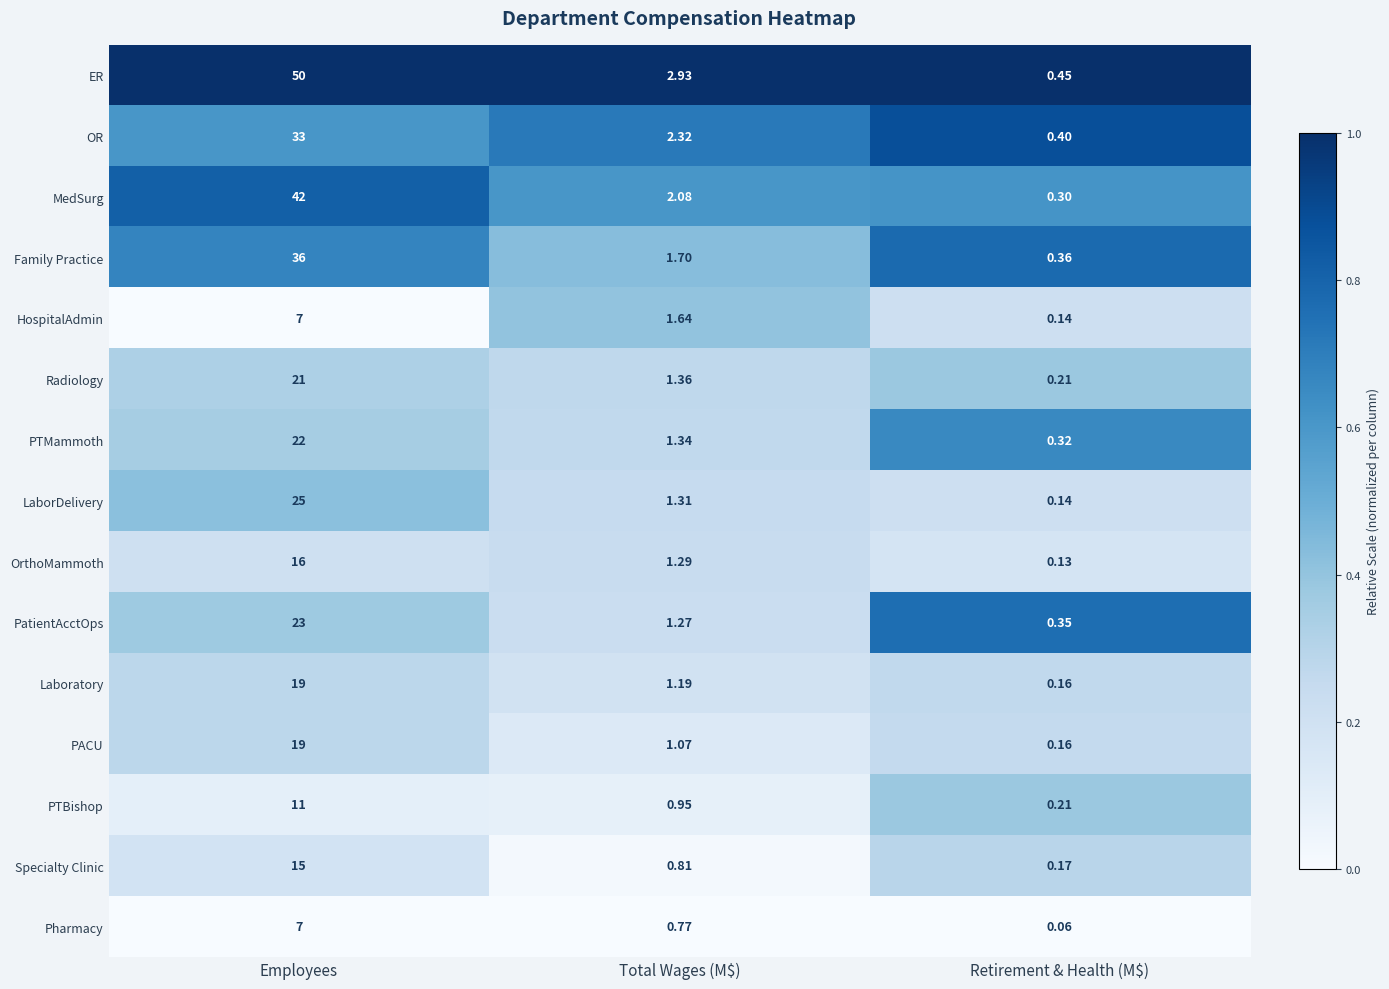

Which series has the largest range (max minus min)?

ER